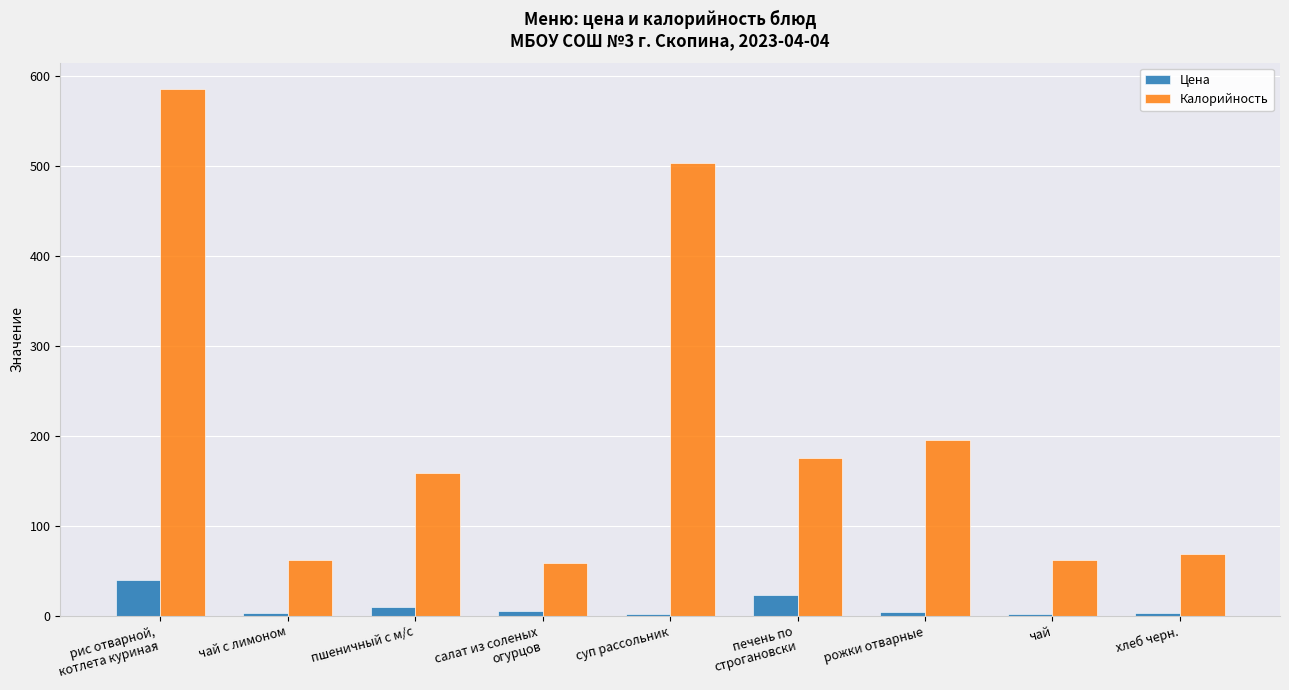

Where is Калорийность nearest to the value 322?

рожки отварные